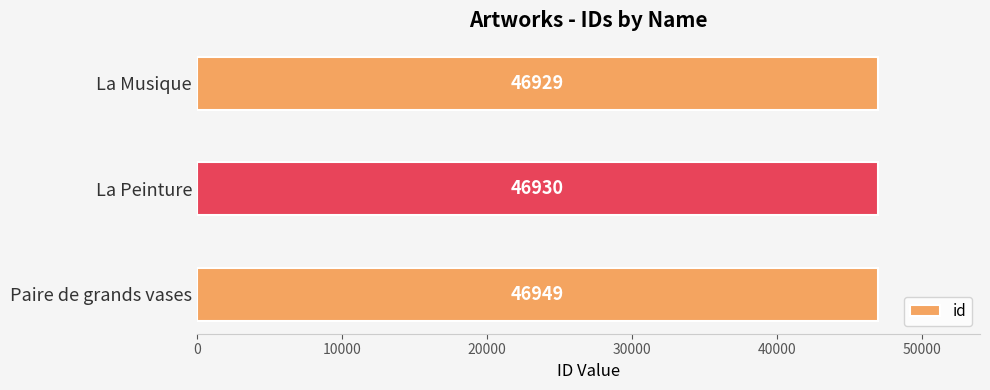

List the labels in order of value, largest first.

Paire de grands vases, La Peinture, La Musique